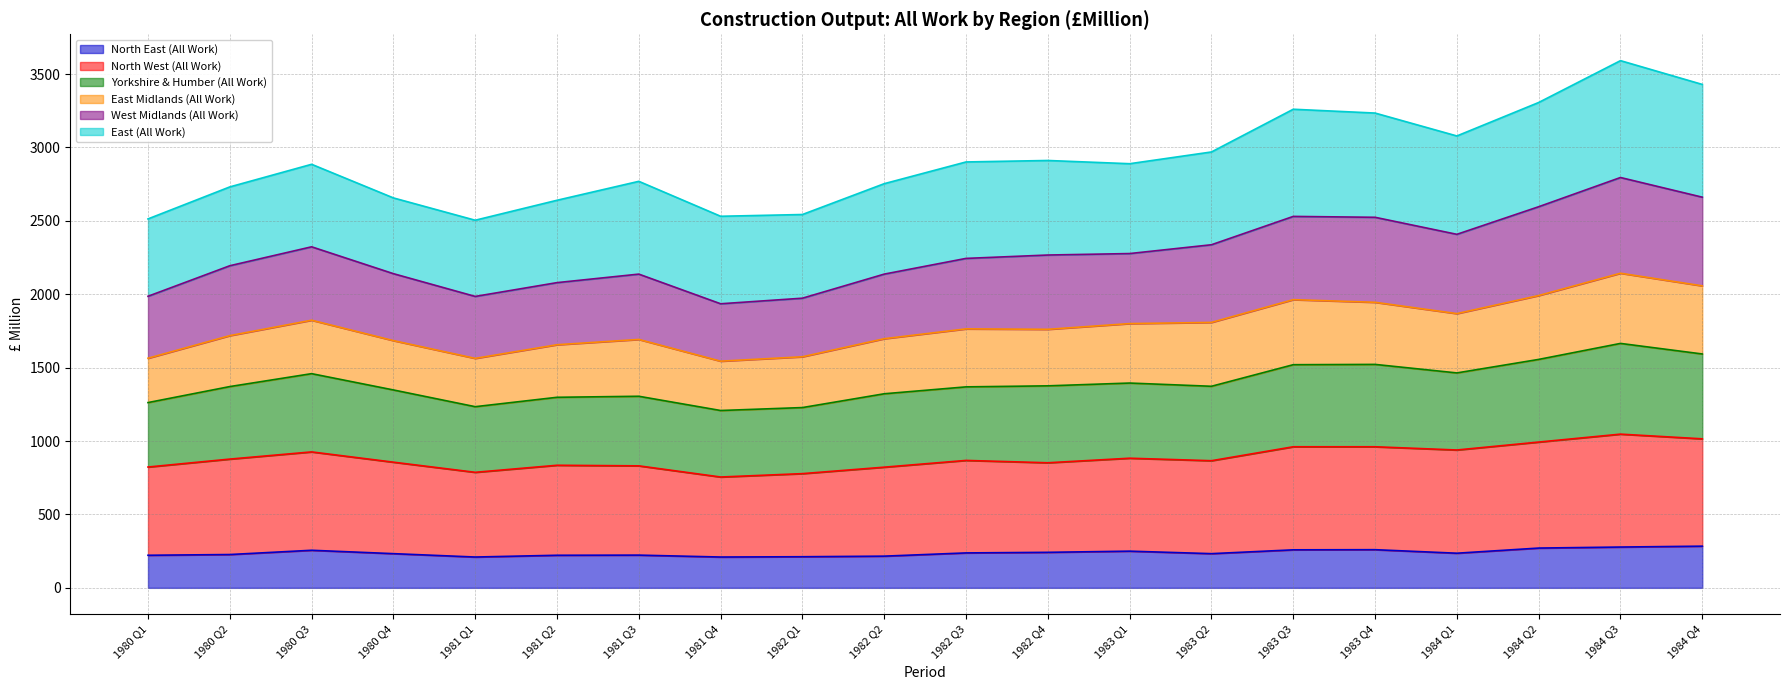

What is the total value across all series at 1984 Q1?

3078